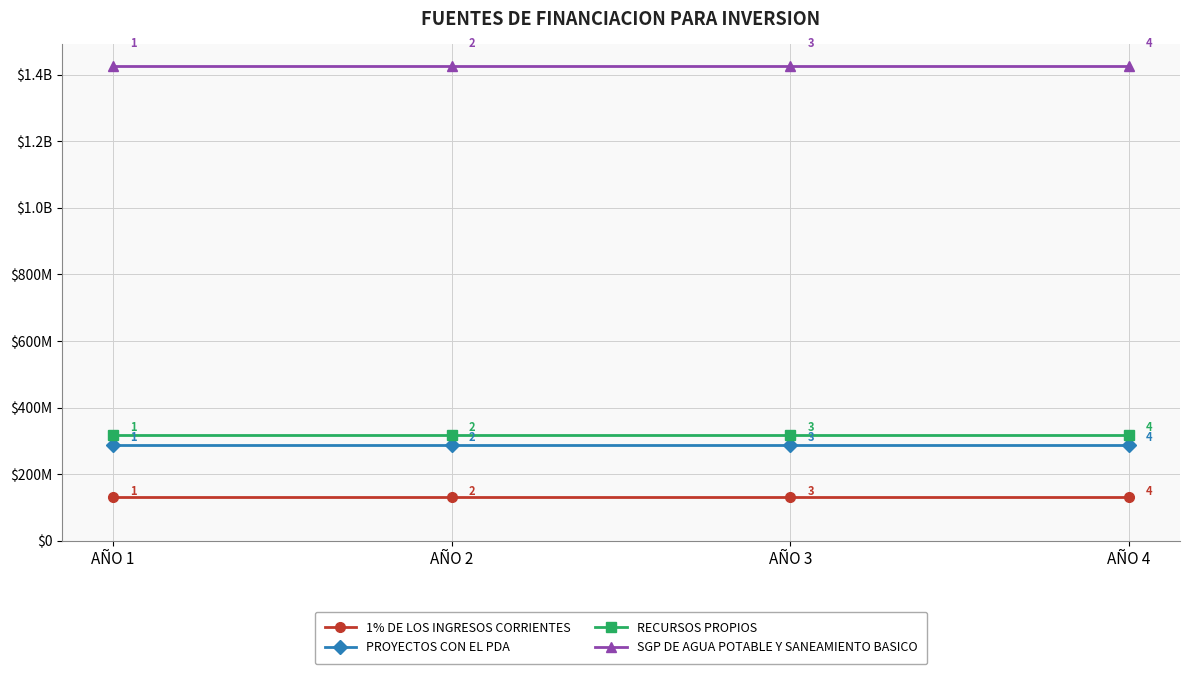

Is this an area chart (filled region under the line)?

No